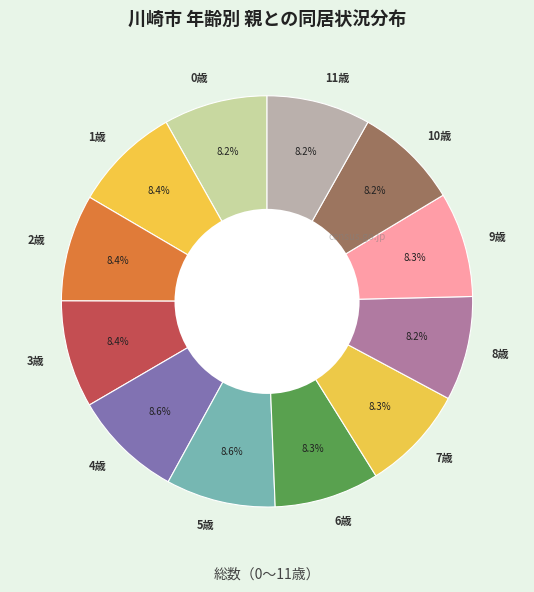

Do 1歳 and 9歳 together represent more than half of the pie?

No